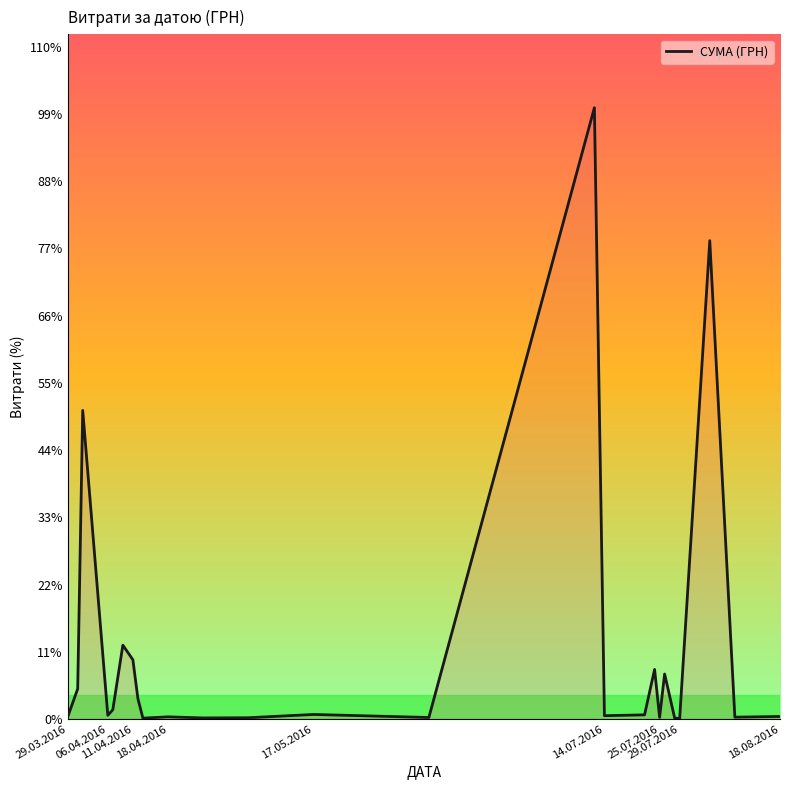

At which label does the data first exceed 714?

06.04.2016